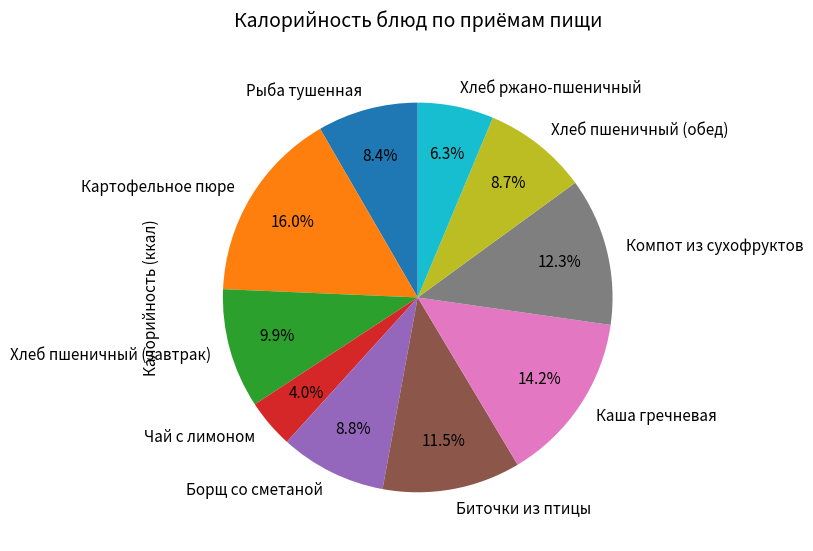

How many slices are in this pie chart?

10